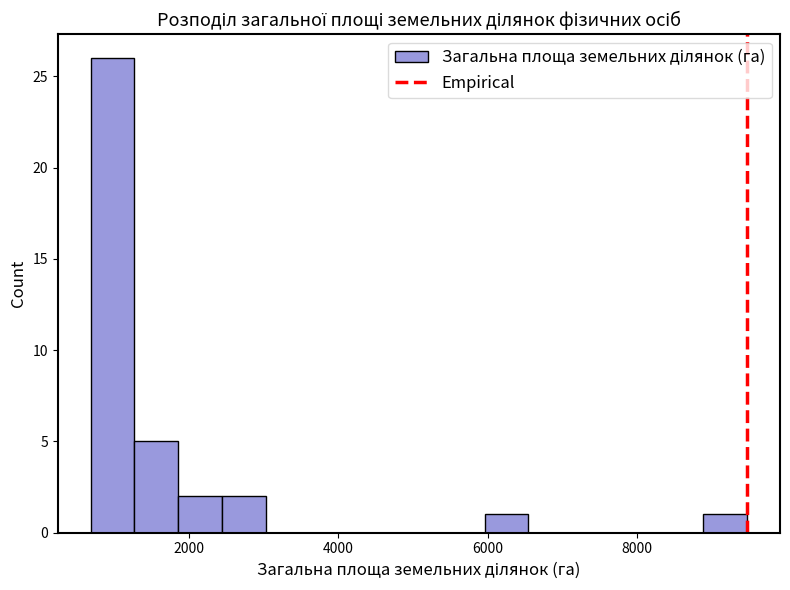

Read against the x-axis, roughly where is the centre of the tallest bar?

1000